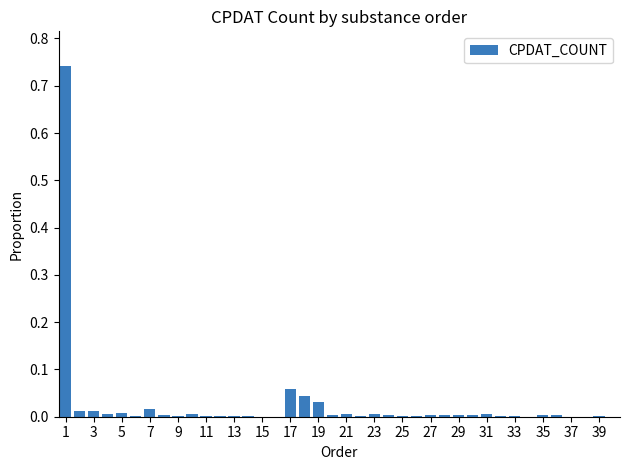

What is the sum of all values?

1.0